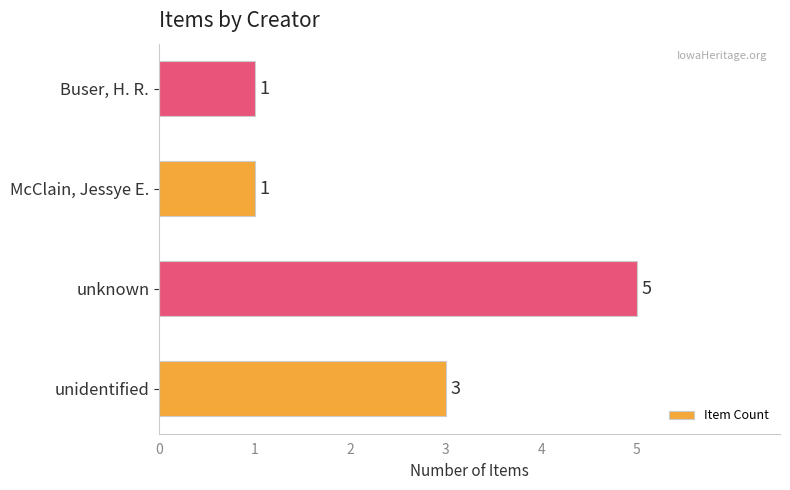

True or false: the data shows 1 at McClain, Jessye E..

True